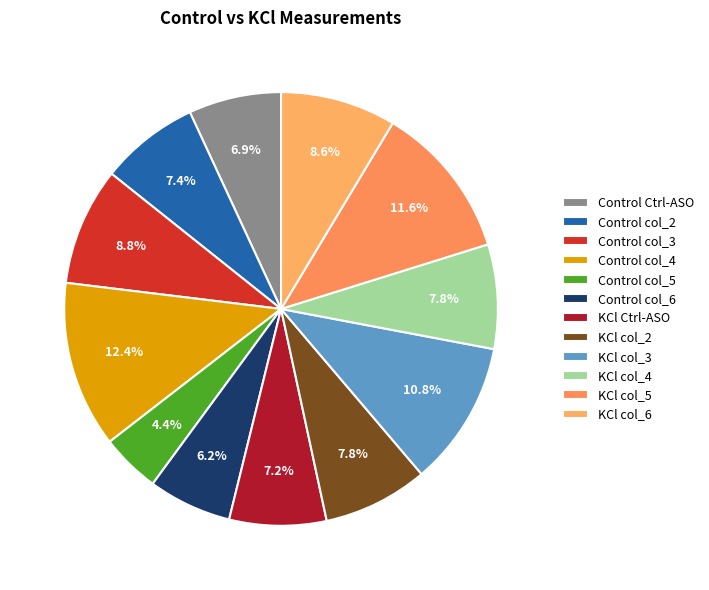

What is the smallest slice in the pie chart?

Control col_5